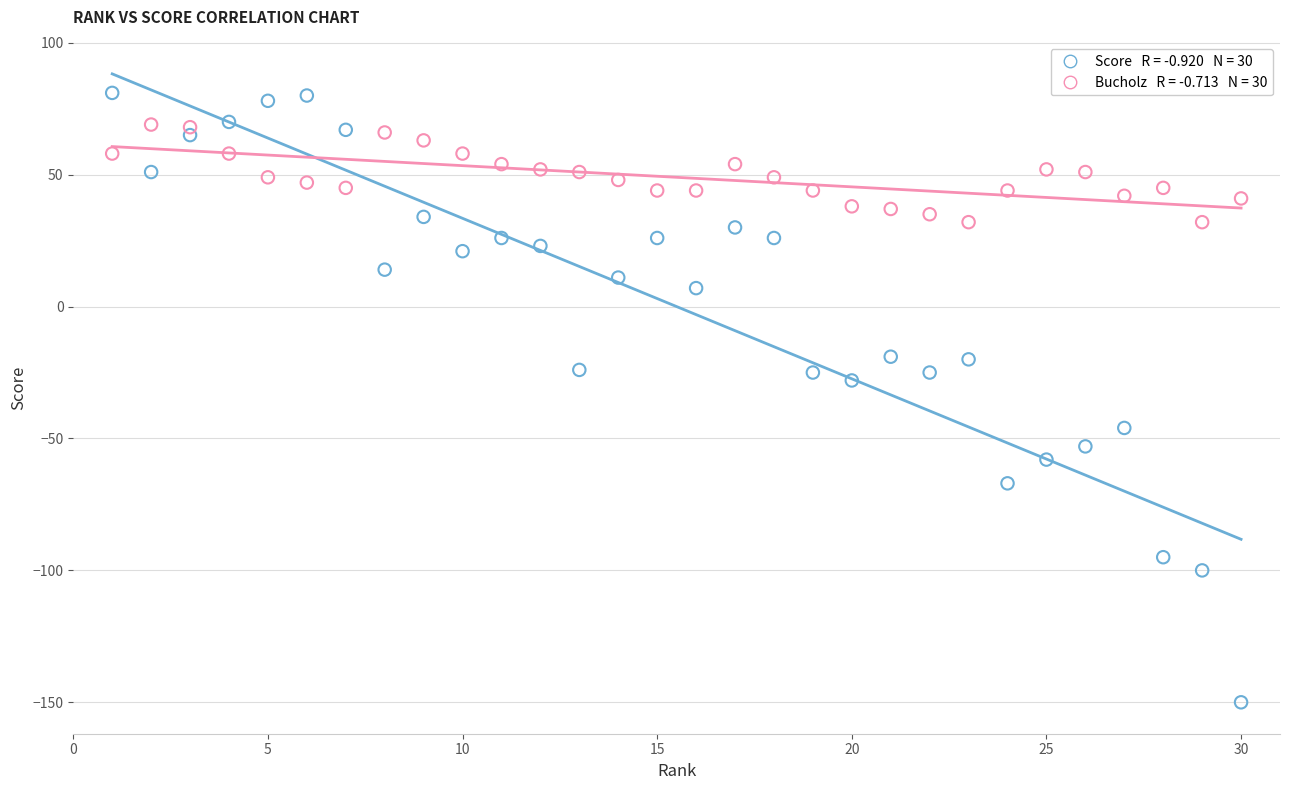

Across all data points, what is the range of Y values (max minus min)?

231